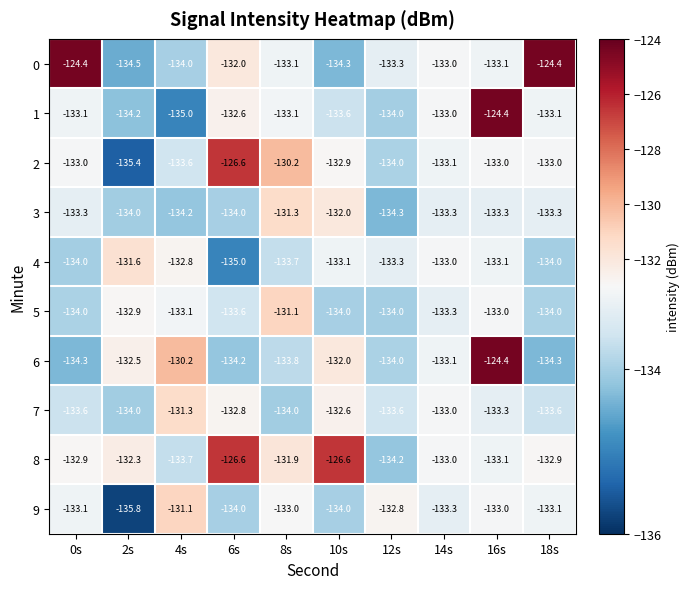

What is the total value across all series at 18s?

-1325.7